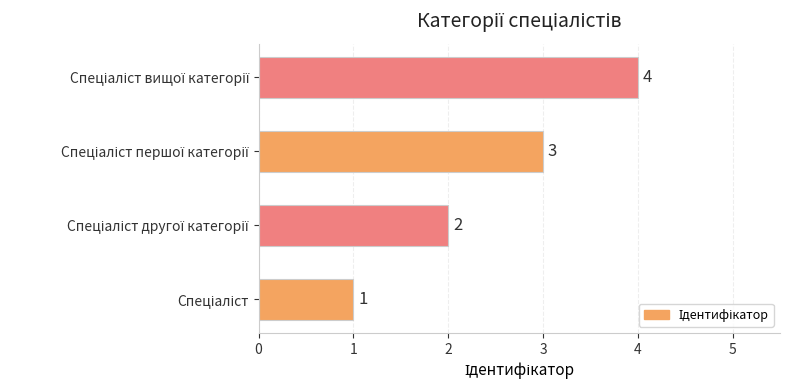

What is the greatest value displayed?

4